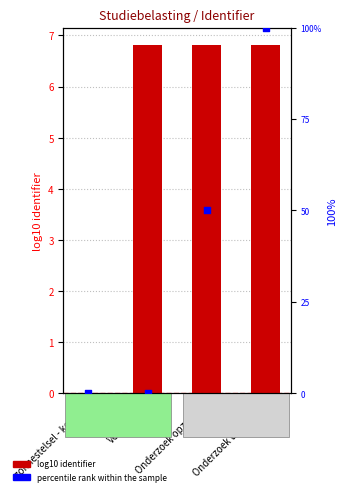

Which series contains the highest Y value?

percentile rank within the sample